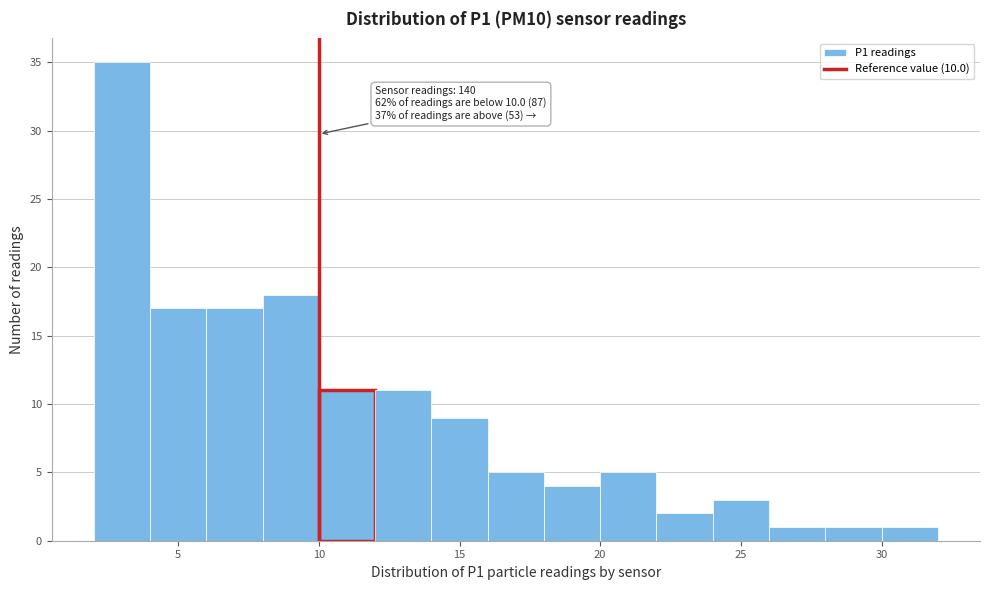

Over which range of the x-axis is the bar tallest?

2 to 4